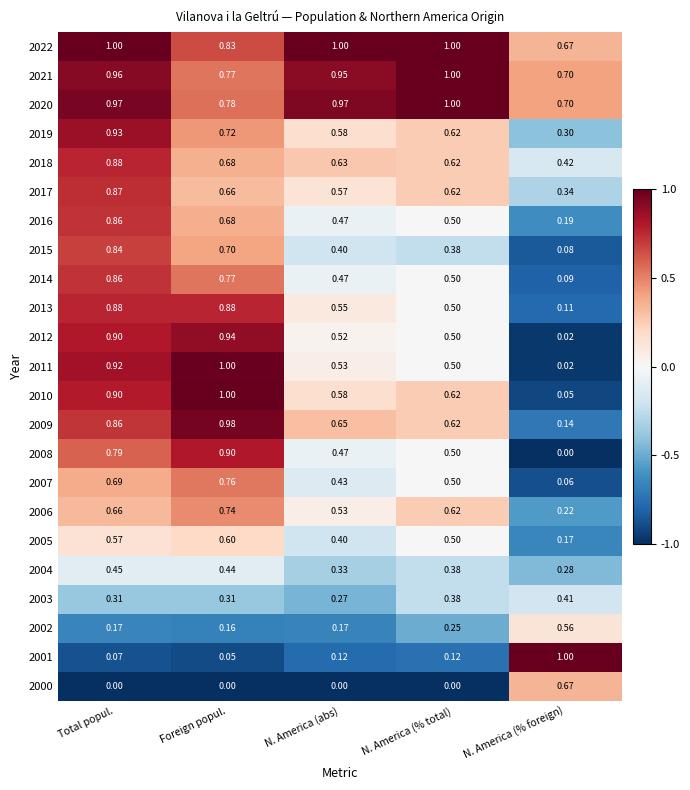

List the labels in order of 2014 value, largest first.

Total popul., Foreign popul., N. America (% total), N. America (abs), N. America (% foreign)